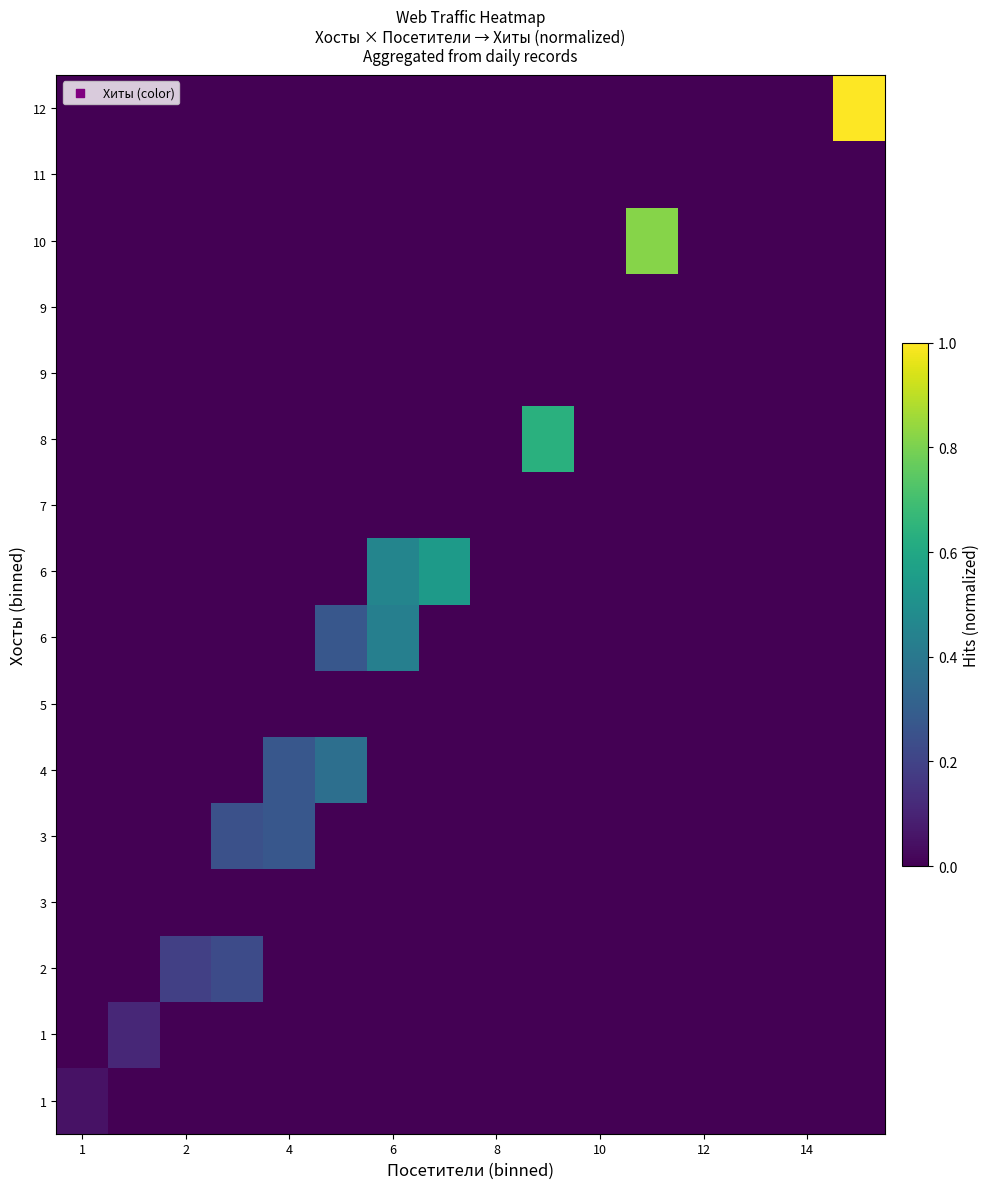

Count the number of data series in this chart.

16